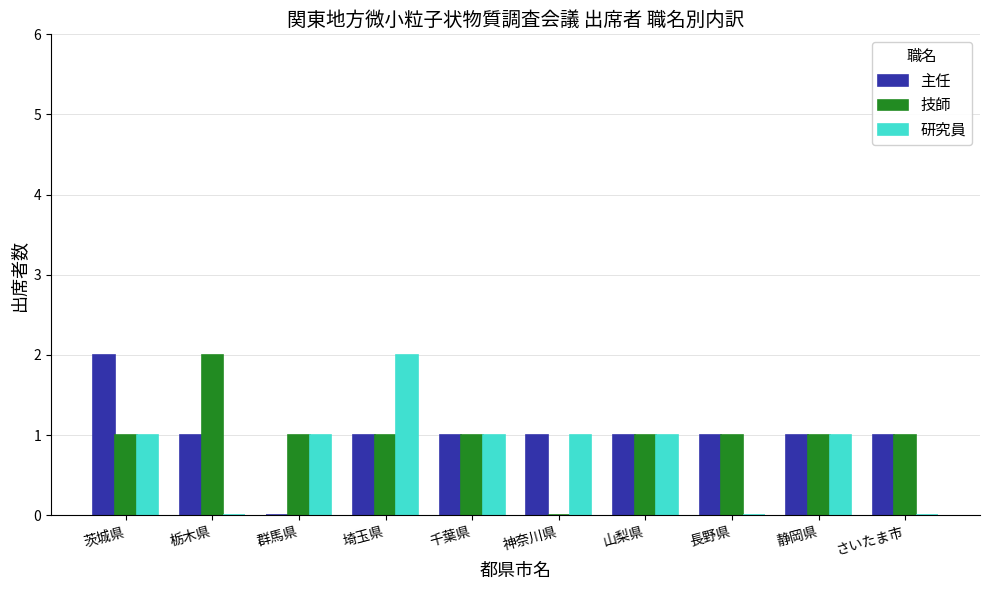

True or false: 主任 has a value of -1 at 群馬県.

False